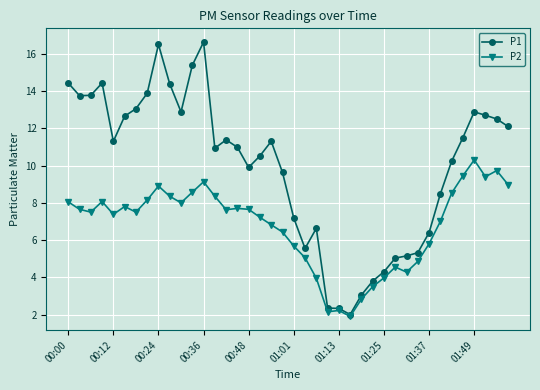

Rank the series by their average value, from lowest to highest.

P2, P1